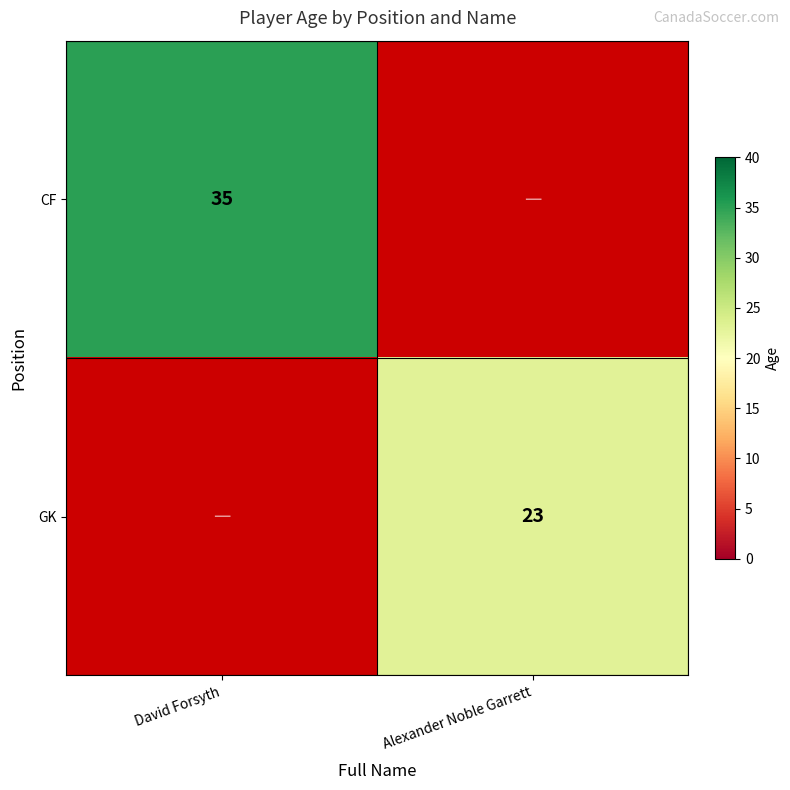

True or false: CF has a value of 16 at David Forsyth.

False